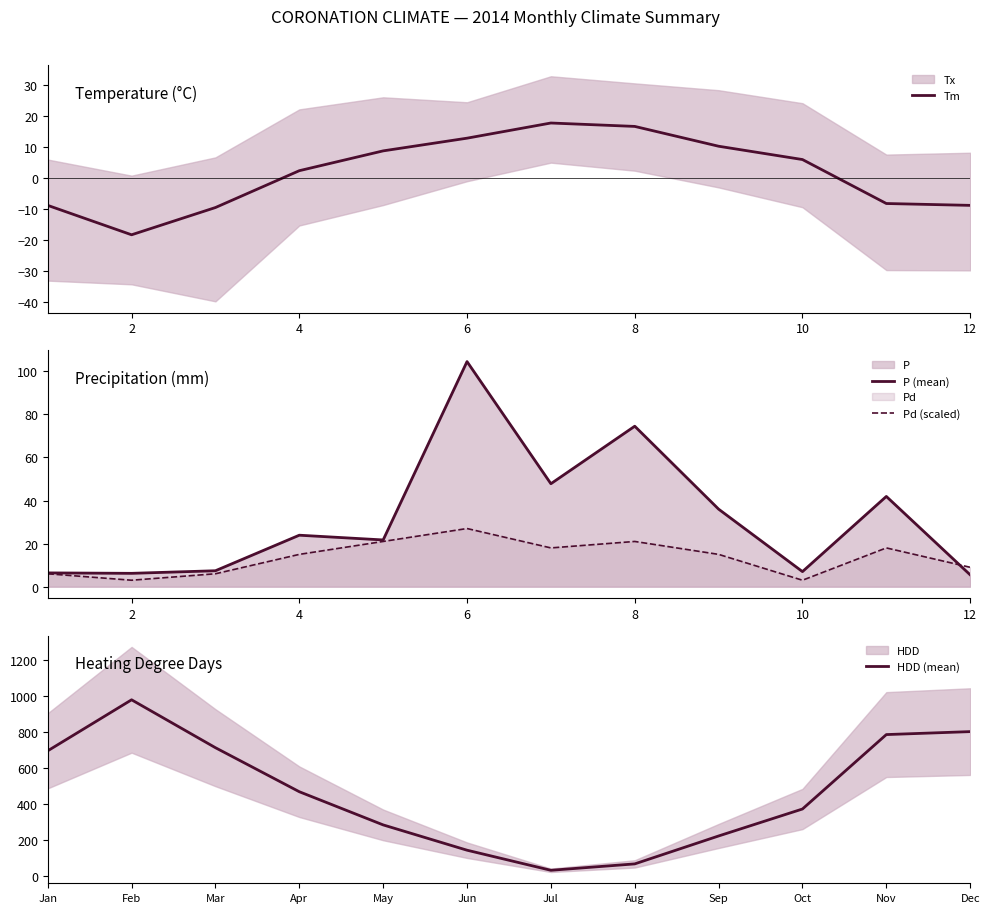

Which series ends up on top after the final intersection of P (mean) and HDD (mean)?

HDD (mean)